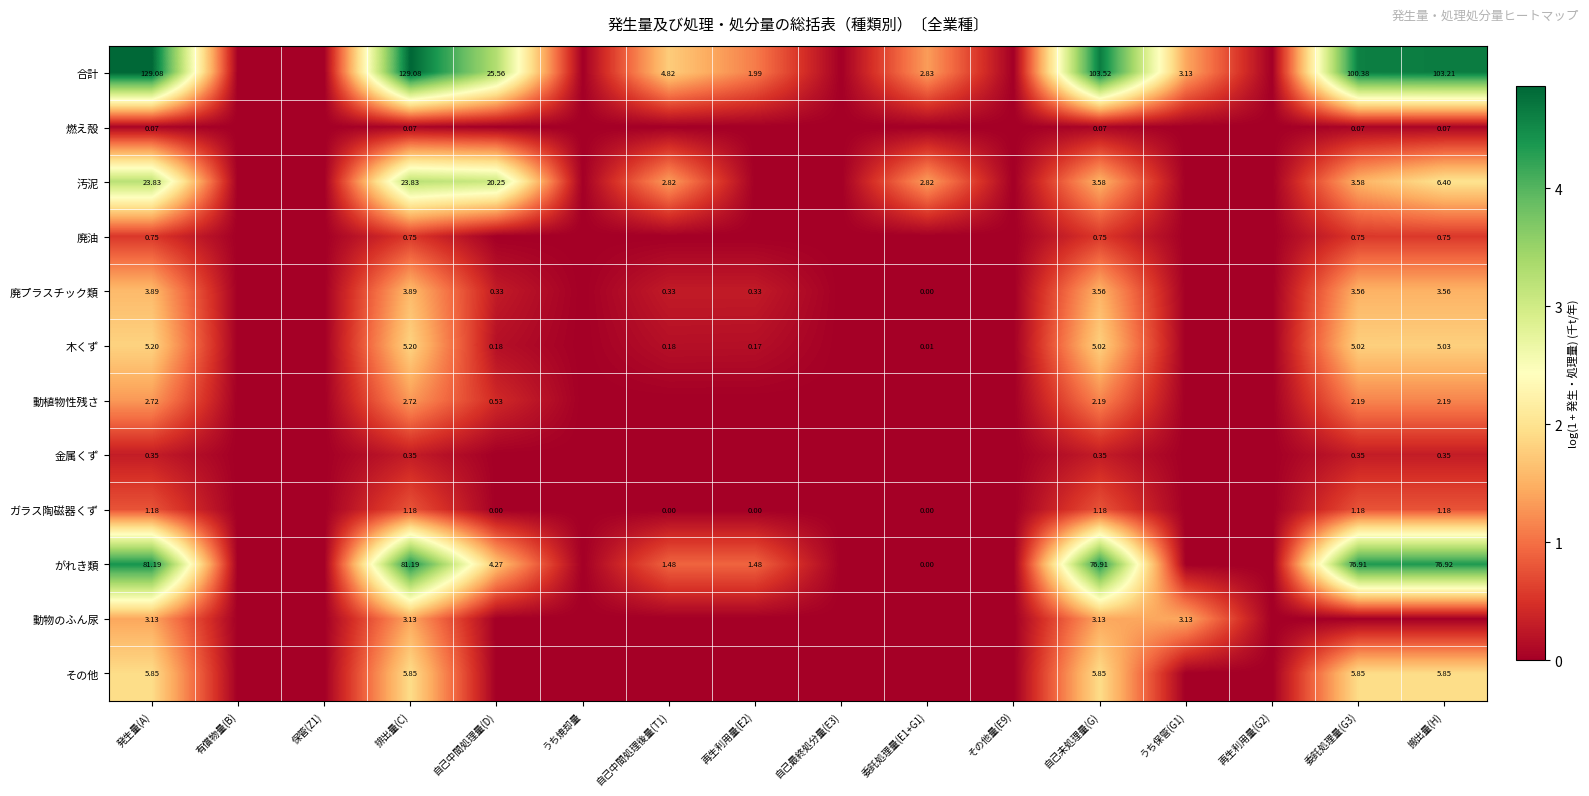

Rank the series at 排出量(C) from lowest to highest value.

燃え殻, 金属くず, 廃油, ガラス陶磁器くず, 動植物性残さ, 動物のふん尿, 廃プラスチック類, 木くず, その他, 汚泥, がれき類, 合計